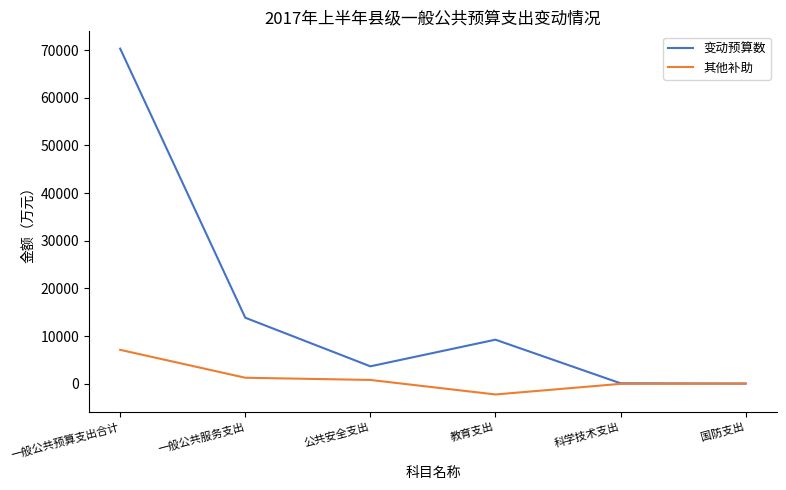

At which category is the sum across all series the highest?

一般公共预算支出合计